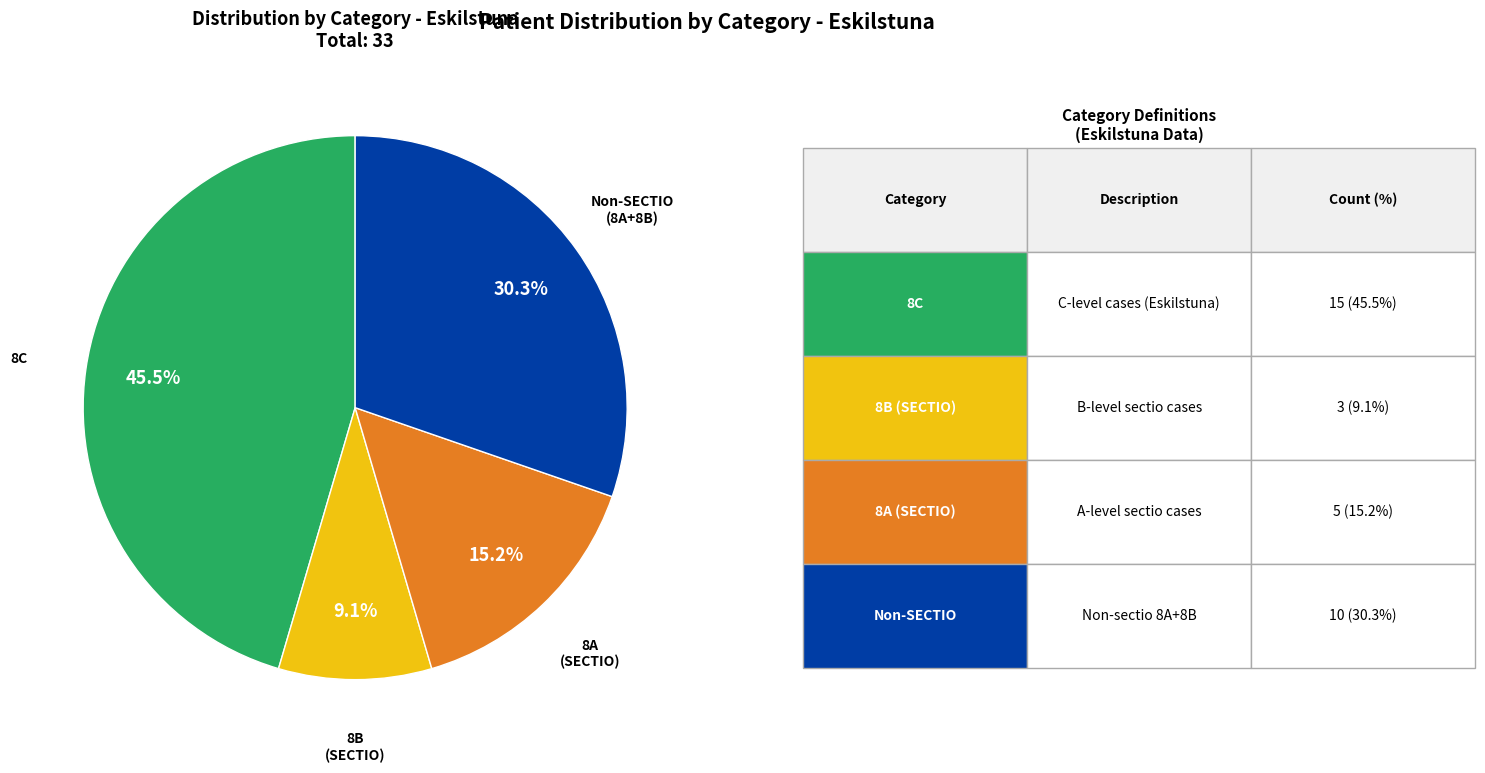

Which has a higher value, 8A (SECTIO) or 8B (SECTIO)?

8A (SECTIO)